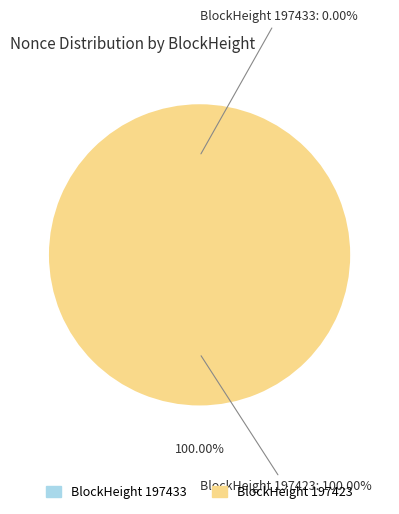

How many slices are in this pie chart?

2